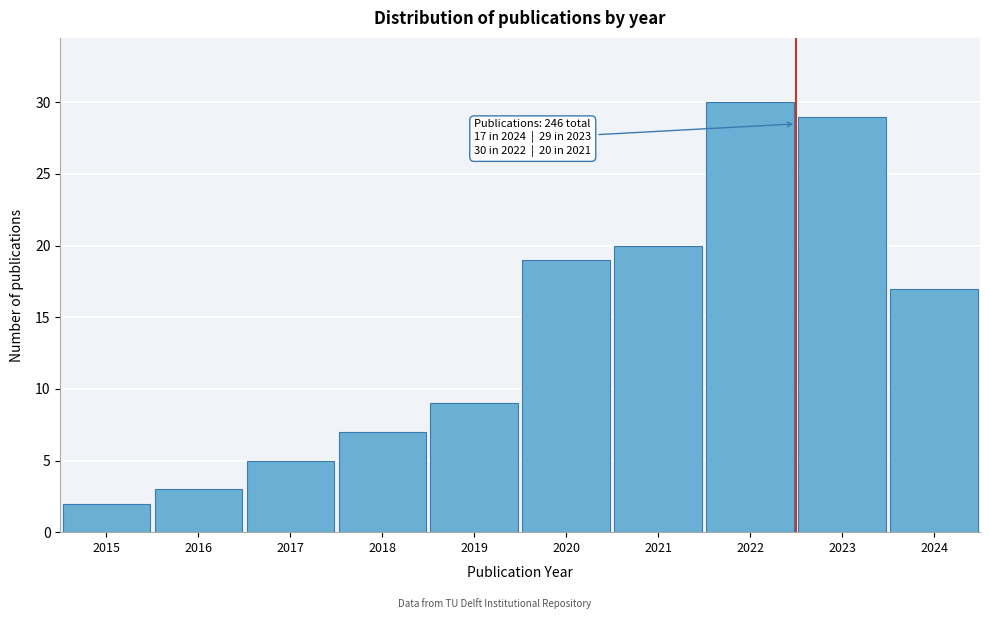

Reading left to right, extract all data points from this chart.

2015=2	2016=3	2017=5	2018=7	2019=9	2020=19	2021=20	2022=30	2023=29	2024=17